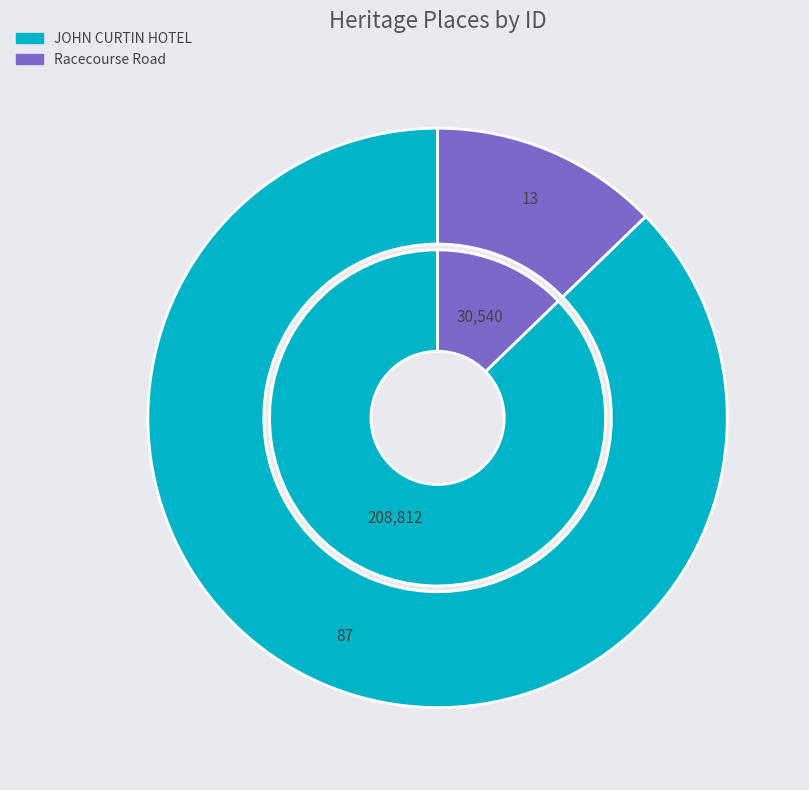

True or false: JOHN CURTIN HOTEL accounts for 94% of the total.

False